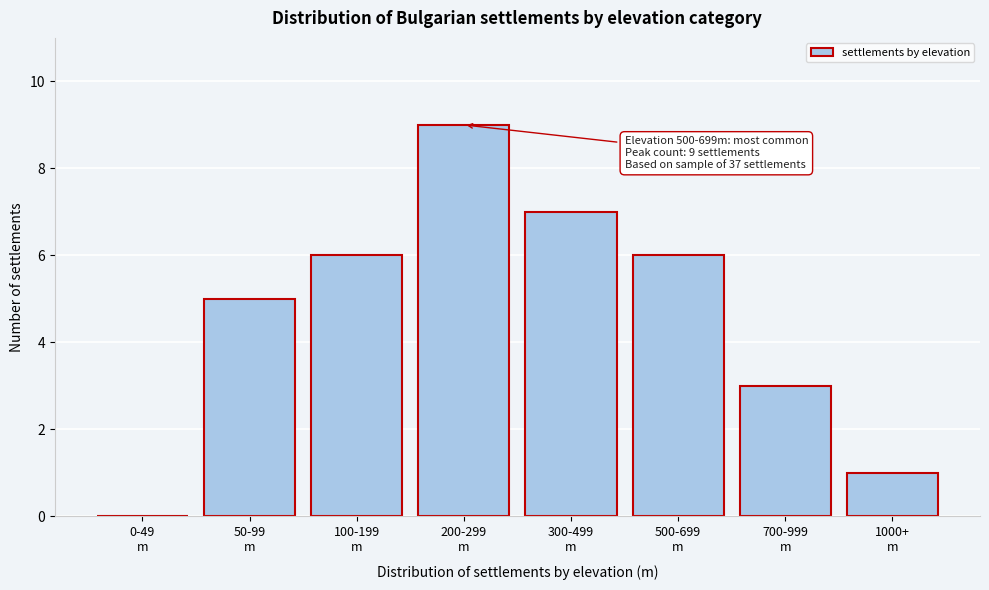

What is the maximum value shown in the chart?

9